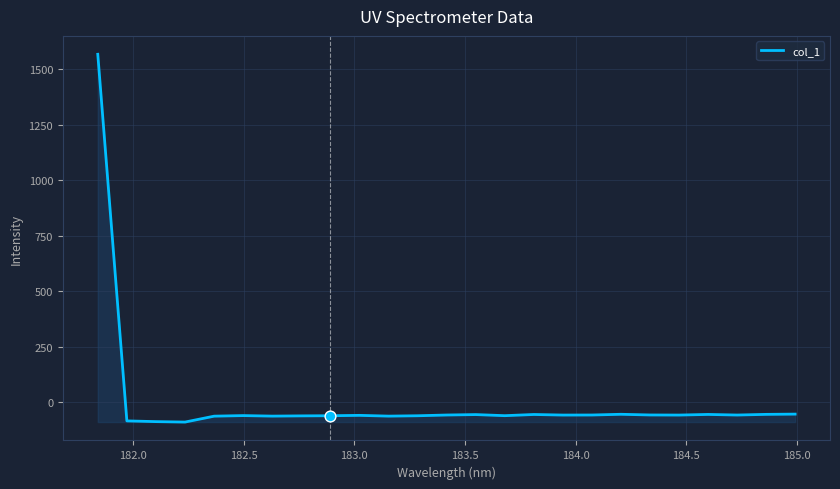

What is the smallest value displayed?

-89.1